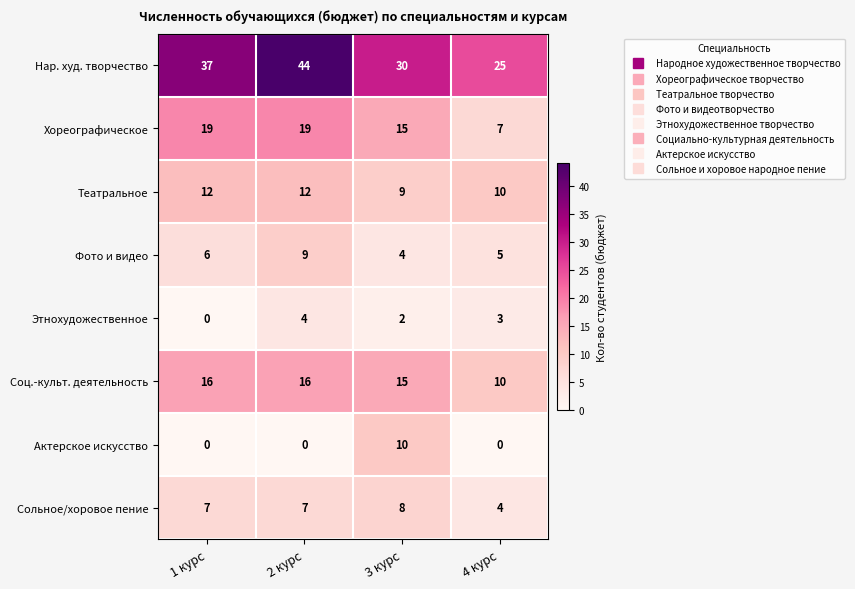

What is the average value of the Нар. худ. творчество series?

34